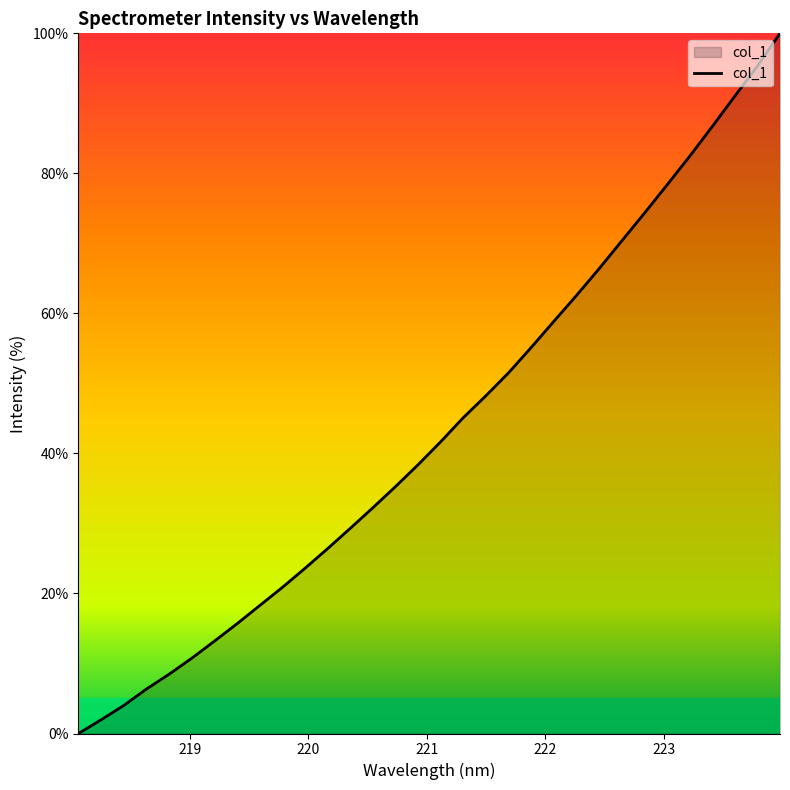

What is the greatest value displayed?

100.0